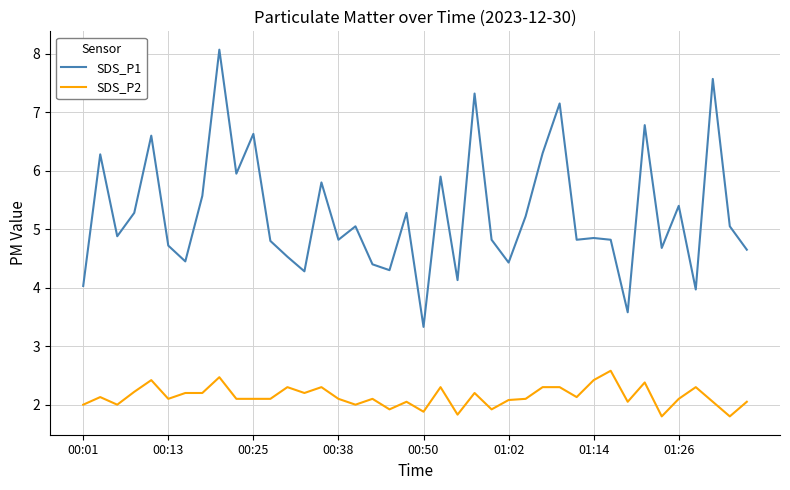

What is the difference between the maximum and minimum values in the SDS_P2 series?

0.8